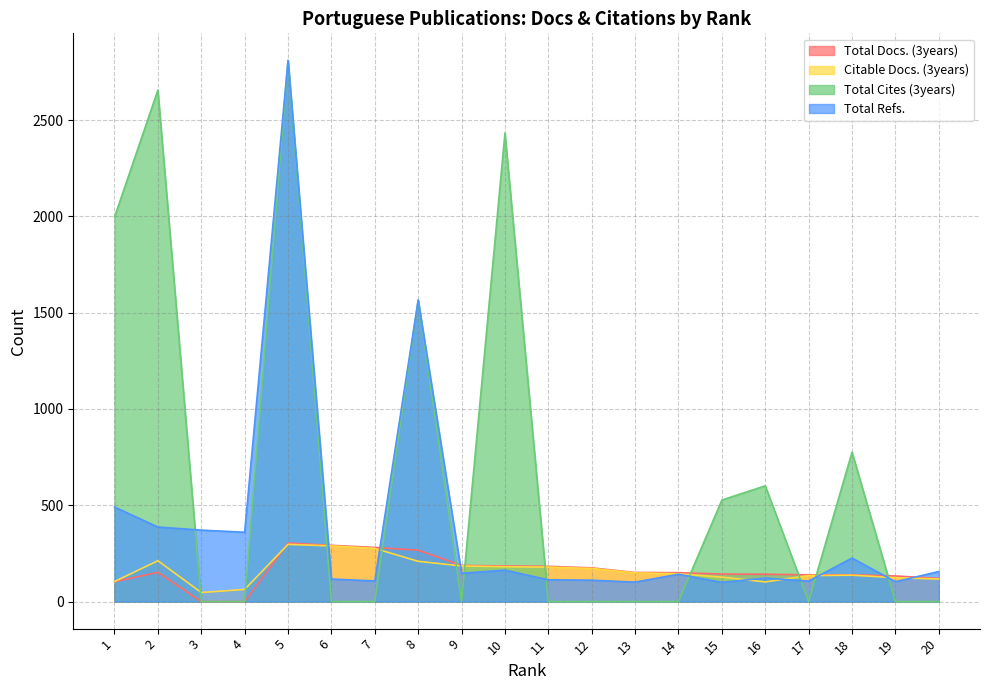

At how many categories does at least one series exceed 716?

6